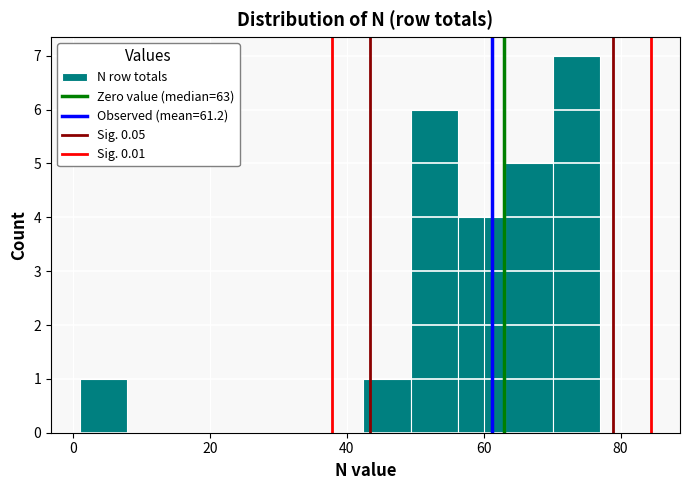

Around what value on the x-axis is the tallest bar? Give the approximate position of its centre, as read against the axis.

74